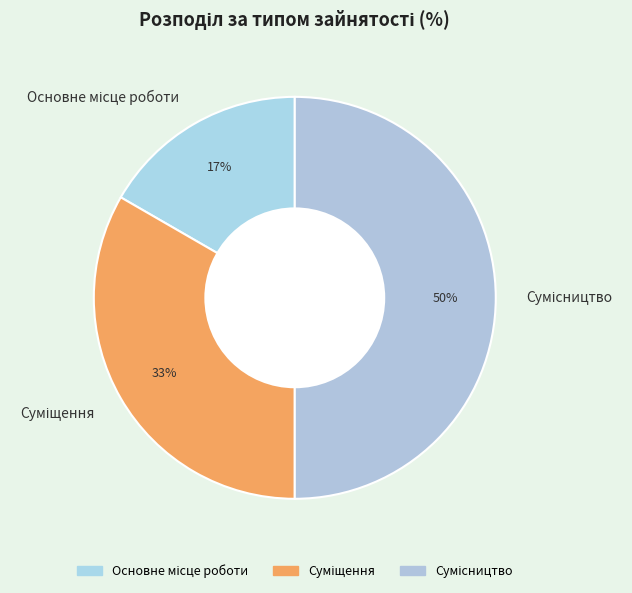

To the nearest percent, what is the average slice percentage?

33%